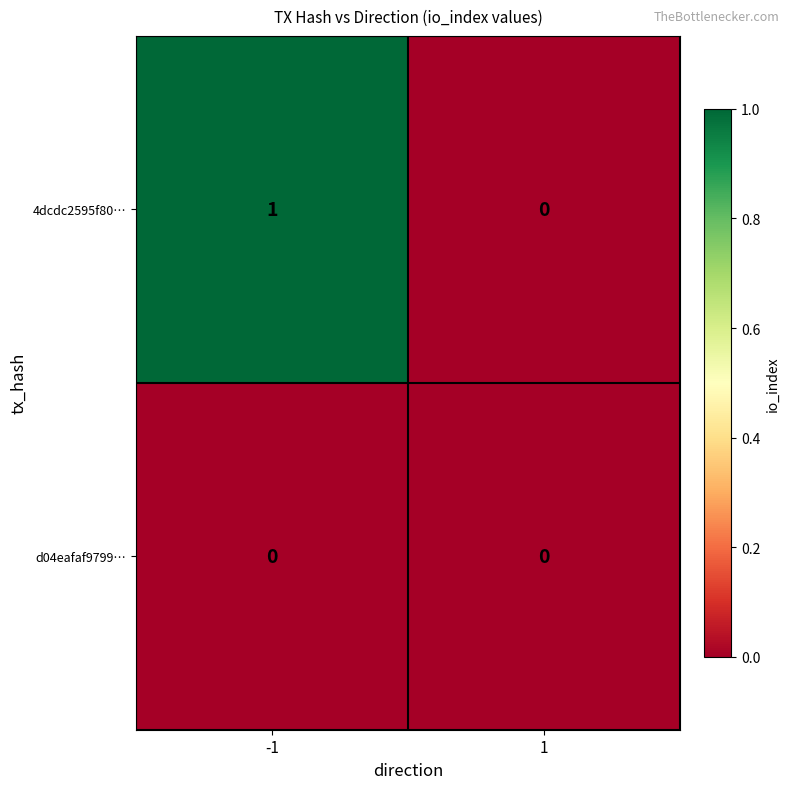

List the series in order of their peak value, lowest first.

d04eafaf9799…, 4dcdc2595f80…